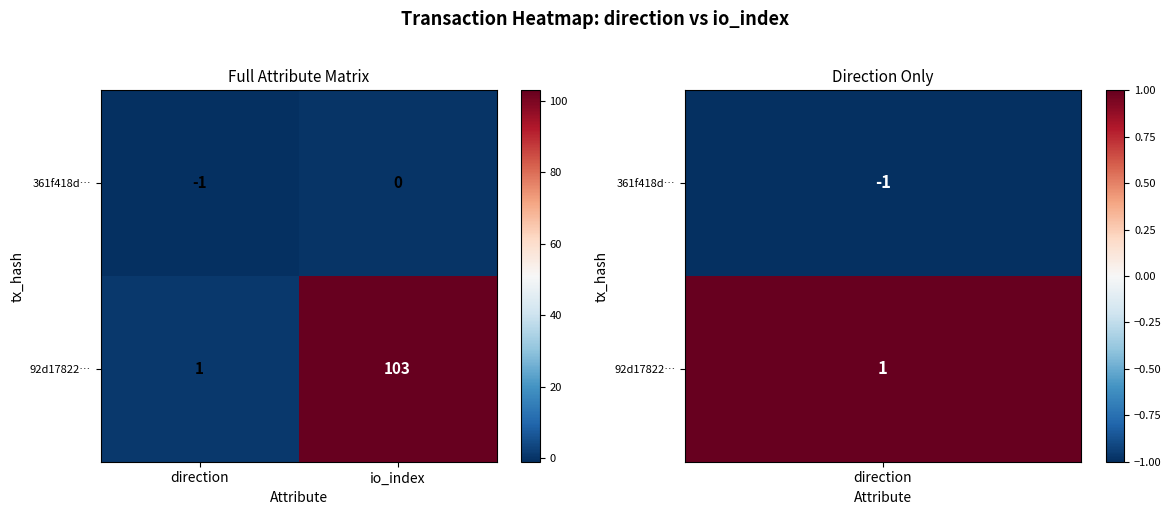

List the series in order of their peak value, highest first.

92d17822…, 361f418d…